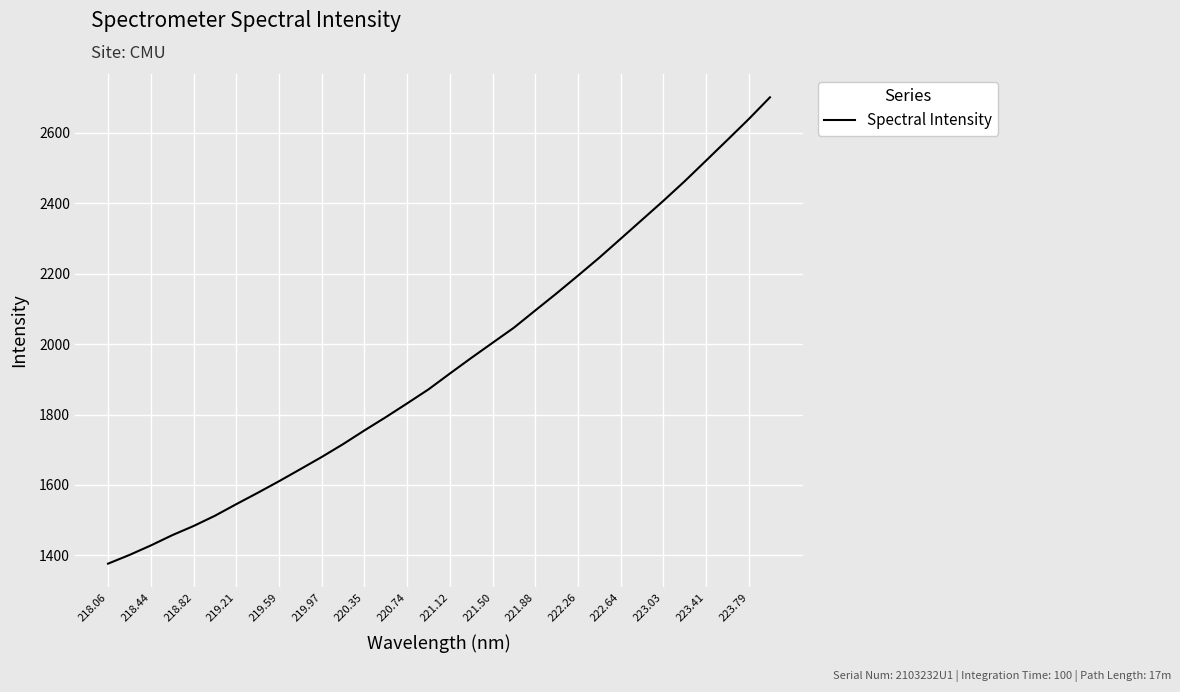

What is the difference between the maximum and minimum values?

1324.1